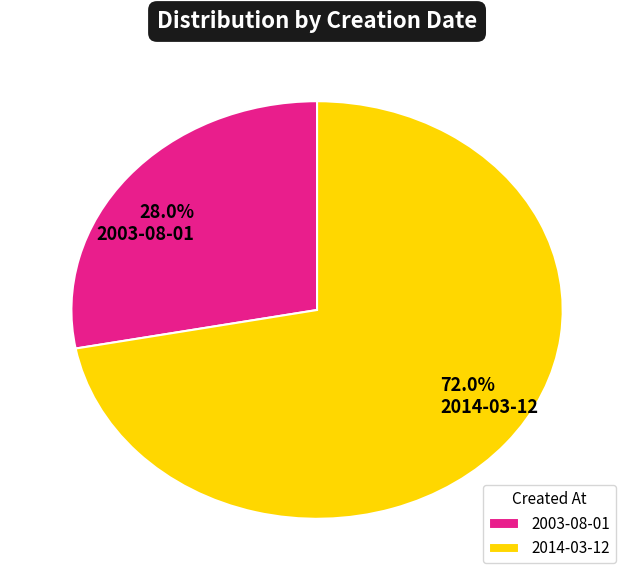

Combined, what portion of the pie is 2003-08-01 and 2014-03-12?

100.0%